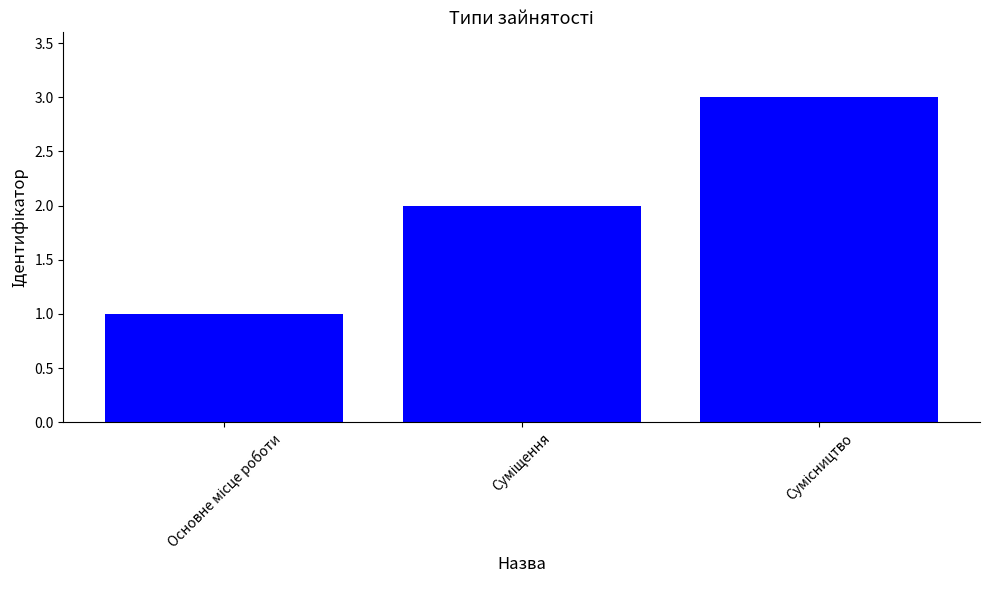

What is the value of the 2nd bar from the left?

2